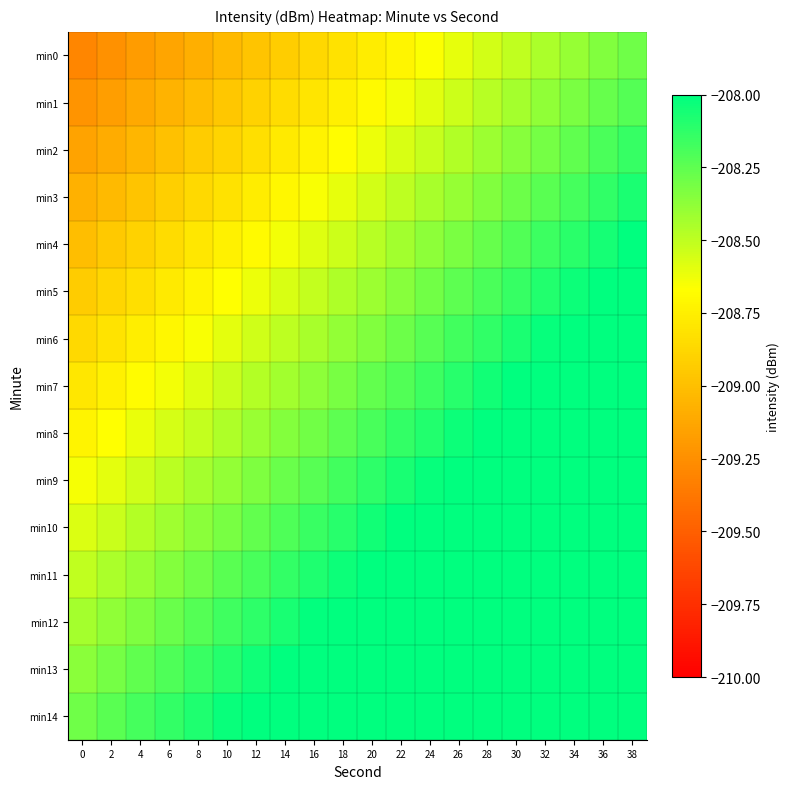

Reading left to right, list all the values displayed in this chart.

min0: 0=-209.3	2=-209.2	4=-209.2	6=-209.1	8=-209.1	10=-209.0	12=-209.0	14=-208.9	16=-208.9	18=-208.8	20=-208.8	22=-208.7	24=-208.7	26=-208.6	28=-208.6	30=-208.5	32=-208.4	34=-208.4	36=-208.3	38=-208.3
min1: 0=-209.2	2=-209.2	4=-209.1	6=-209.1	8=-209.0	10=-209.0	12=-208.9	14=-208.9	16=-208.8	18=-208.7	20=-208.7	22=-208.6	24=-208.6	26=-208.5	28=-208.5	30=-208.4	32=-208.4	34=-208.3	36=-208.3	38=-208.2
min2: 0=-209.1	2=-209.1	4=-209.0	6=-209.0	8=-208.9	10=-208.9	12=-208.8	14=-208.8	16=-208.7	18=-208.7	20=-208.6	22=-208.6	24=-208.5	26=-208.5	28=-208.4	30=-208.4	32=-208.3	34=-208.3	36=-208.2	38=-208.1
min3: 0=-209.1	2=-209.0	4=-209.0	6=-208.9	8=-208.9	10=-208.8	12=-208.8	14=-208.7	16=-208.7	18=-208.6	20=-208.6	22=-208.5	24=-208.4	26=-208.4	28=-208.3	30=-208.3	32=-208.2	34=-208.2	36=-208.1	38=-208.1
min4: 0=-209.0	2=-209.0	4=-208.9	6=-208.8	8=-208.8	10=-208.7	12=-208.7	14=-208.6	16=-208.6	18=-208.5	20=-208.5	22=-208.4	24=-208.4	26=-208.3	28=-208.3	30=-208.2	32=-208.2	34=-208.1	36=-208.1	38=-208.0
min5: 0=-208.9	2=-208.9	4=-208.8	6=-208.8	8=-208.7	10=-208.7	12=-208.6	14=-208.6	16=-208.5	18=-208.5	20=-208.4	22=-208.4	24=-208.3	26=-208.2	28=-208.2	30=-208.1	32=-208.1	34=-208.0	36=-208.0	38=-207.9
min6: 0=-208.9	2=-208.8	4=-208.8	6=-208.7	8=-208.7	10=-208.6	12=-208.5	14=-208.5	16=-208.4	18=-208.4	20=-208.3	22=-208.3	24=-208.2	26=-208.2	28=-208.1	30=-208.1	32=-208.0	34=-208.0	36=-207.9	38=-207.9
min7: 0=-208.8	2=-208.7	4=-208.7	6=-208.6	8=-208.6	10=-208.5	12=-208.5	14=-208.4	16=-208.4	18=-208.3	20=-208.3	22=-208.2	24=-208.2	26=-208.1	28=-208.1	30=-208.0	32=-207.9	34=-207.9	36=-207.8	38=-207.8
min8: 0=-208.7	2=-208.7	4=-208.6	6=-208.6	8=-208.5	10=-208.5	12=-208.4	14=-208.4	16=-208.3	18=-208.2	20=-208.2	22=-208.1	24=-208.1	26=-208.0	28=-208.0	30=-207.9	32=-207.9	34=-207.8	36=-207.8	38=-207.7
min9: 0=-208.6	2=-208.6	4=-208.5	6=-208.5	8=-208.4	10=-208.4	12=-208.3	14=-208.3	16=-208.2	18=-208.2	20=-208.1	22=-208.1	24=-208.0	26=-208.0	28=-207.9	30=-207.9	32=-207.8	34=-207.8	36=-207.7	38=-207.6
min10: 0=-208.6	2=-208.5	4=-208.5	6=-208.4	8=-208.4	10=-208.3	12=-208.3	14=-208.2	16=-208.2	18=-208.1	20=-208.1	22=-208.0	24=-207.9	26=-207.9	28=-207.8	30=-207.8	32=-207.7	34=-207.7	36=-207.6	38=-207.6
min11: 0=-208.5	2=-208.5	4=-208.4	6=-208.3	8=-208.3	10=-208.2	12=-208.2	14=-208.1	16=-208.1	18=-208.0	20=-208.0	22=-207.9	24=-207.9	26=-207.8	28=-207.8	30=-207.7	32=-207.7	34=-207.6	36=-207.6	38=-207.5
min12: 0=-208.4	2=-208.4	4=-208.3	6=-208.3	8=-208.2	10=-208.2	12=-208.1	14=-208.1	16=-208.0	18=-208.0	20=-207.9	22=-207.9	24=-207.8	26=-207.7	28=-207.7	30=-207.6	32=-207.6	34=-207.5	36=-207.5	38=-207.4
min13: 0=-208.4	2=-208.3	4=-208.3	6=-208.2	8=-208.2	10=-208.1	12=-208.0	14=-208.0	16=-207.9	18=-207.9	20=-207.8	22=-207.8	24=-207.7	26=-207.7	28=-207.6	30=-207.6	32=-207.5	34=-207.5	36=-207.4	38=-207.4
min14: 0=-208.3	2=-208.2	4=-208.2	6=-208.1	8=-208.1	10=-208.0	12=-208.0	14=-207.9	16=-207.9	18=-207.8	20=-207.8	22=-207.7	24=-207.7	26=-207.6	28=-207.6	30=-207.5	32=-207.4	34=-207.4	36=-207.3	38=-207.3